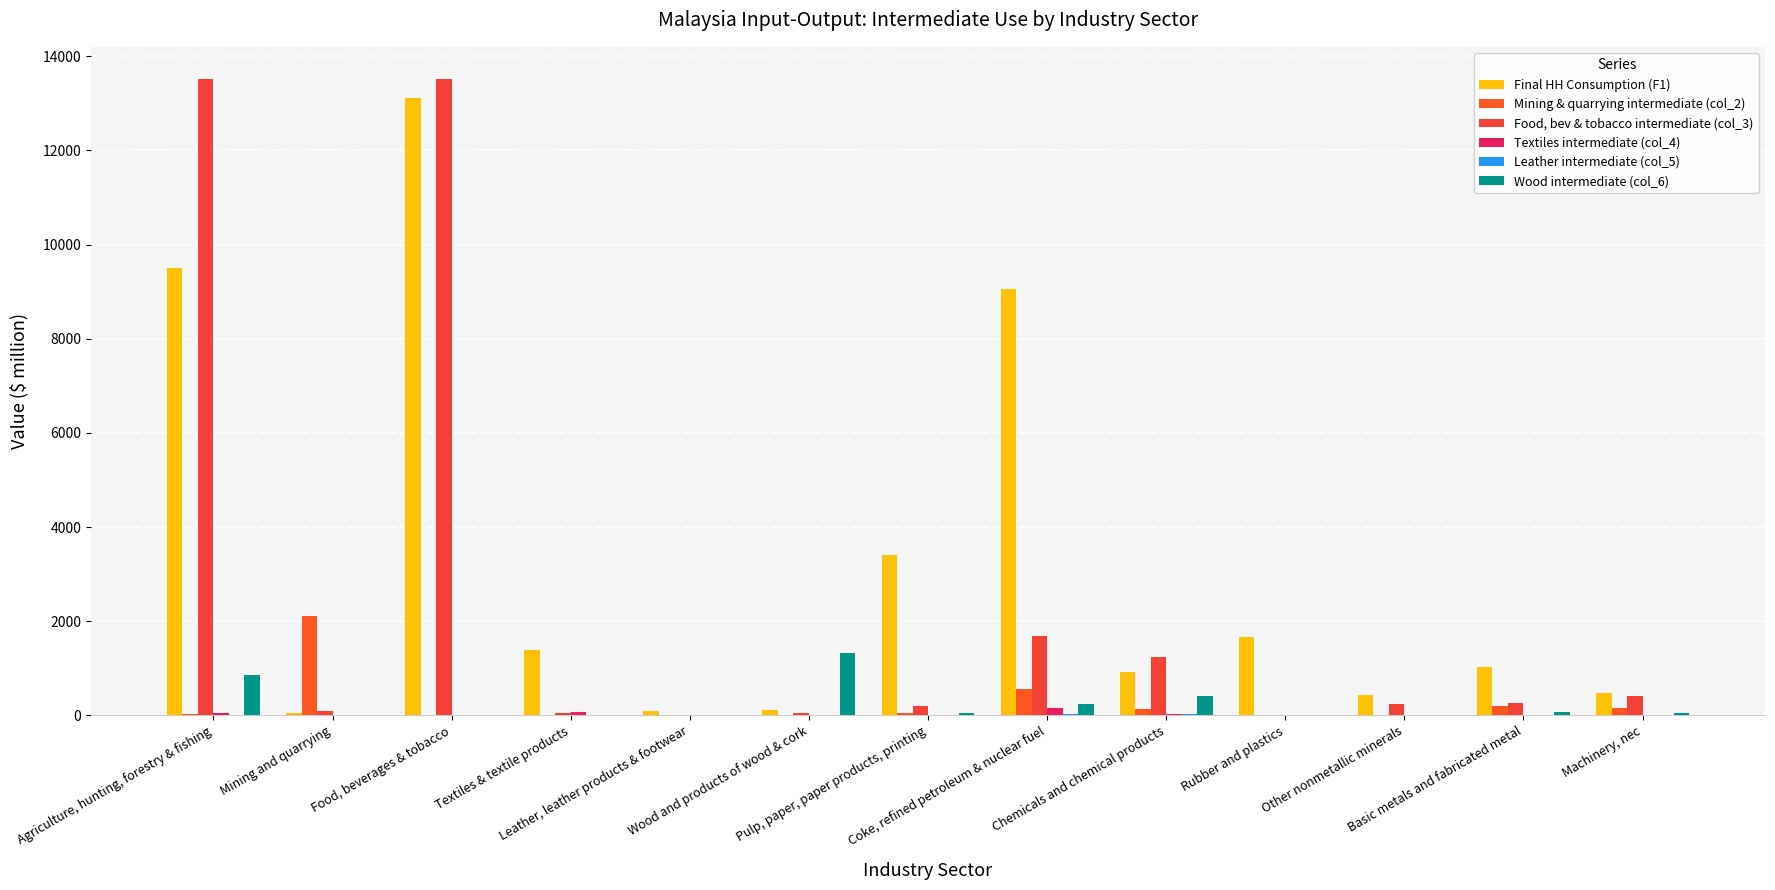

How many series are shown in this chart?

6